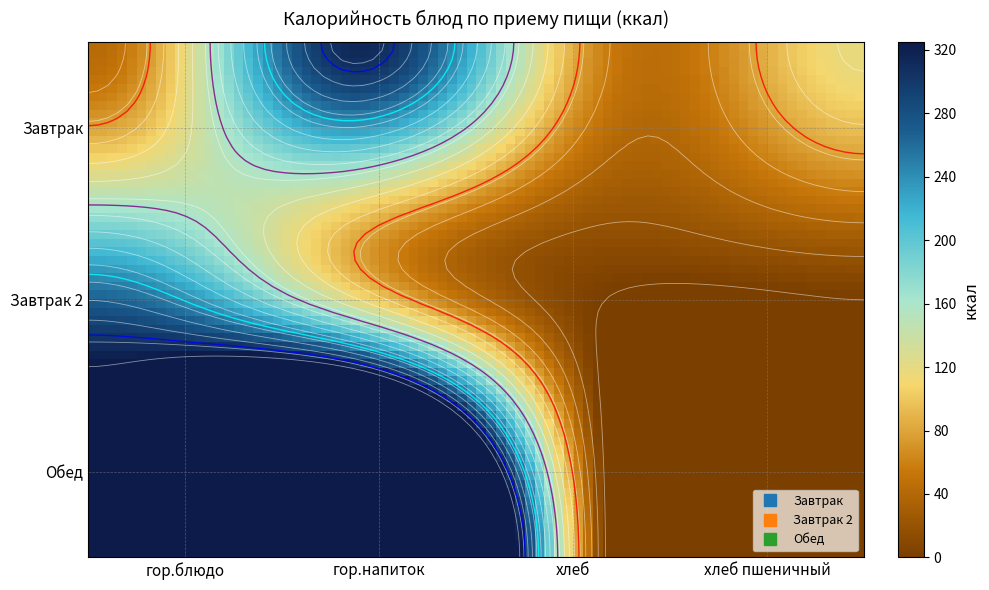

At how many categories does at least one series exceed 182?

2